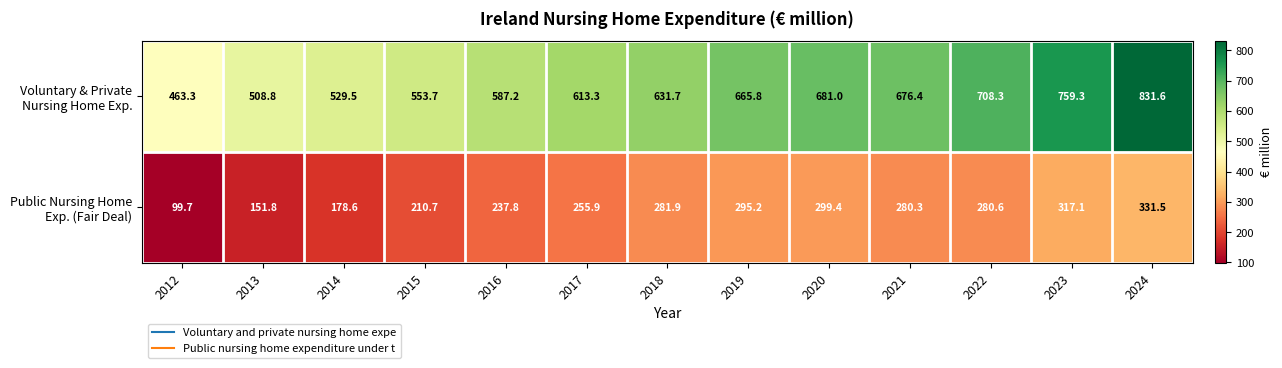

At which category does the chart reach its minimum across all series?

2012